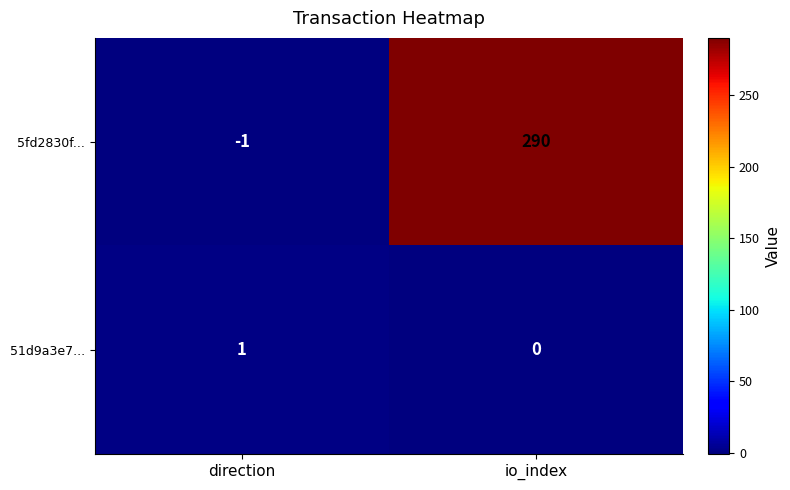

Reading right to left, what are all the values shown in this chart?

5fd2830f...: 290	-1
51d9a3e7...: 0	1